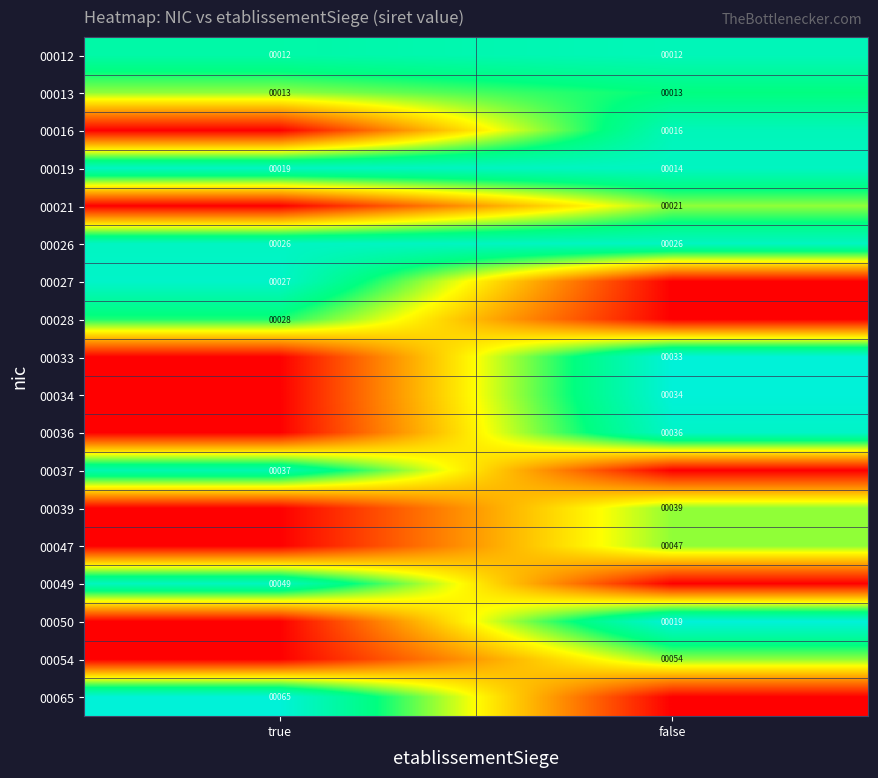

Count the number of data series in this chart.

18